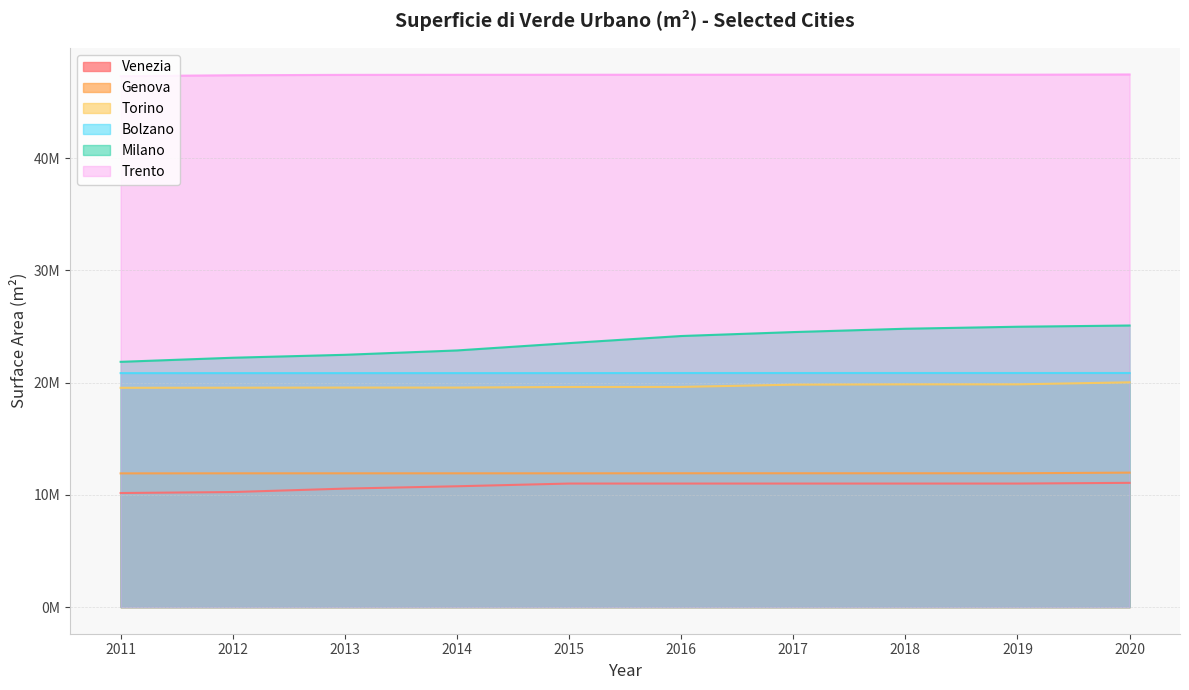

Rank the categories by Genova value from lowest to highest.

2011, 2012, 2013, 2014, 2015, 2016, 2017, 2018, 2019, 2020